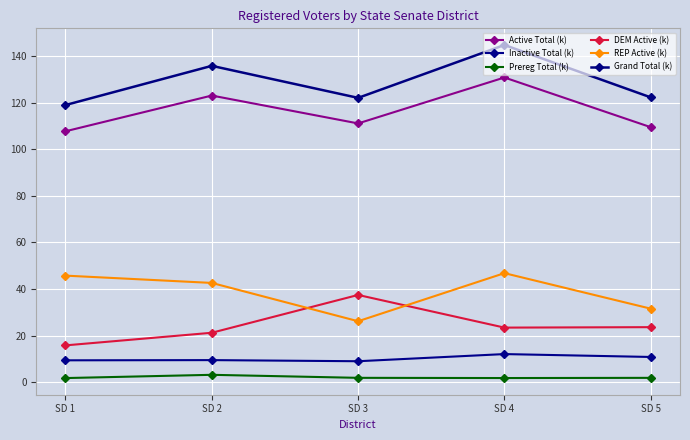

What is the value of the DEM Active (k) point at the 5th from the left?

23.7